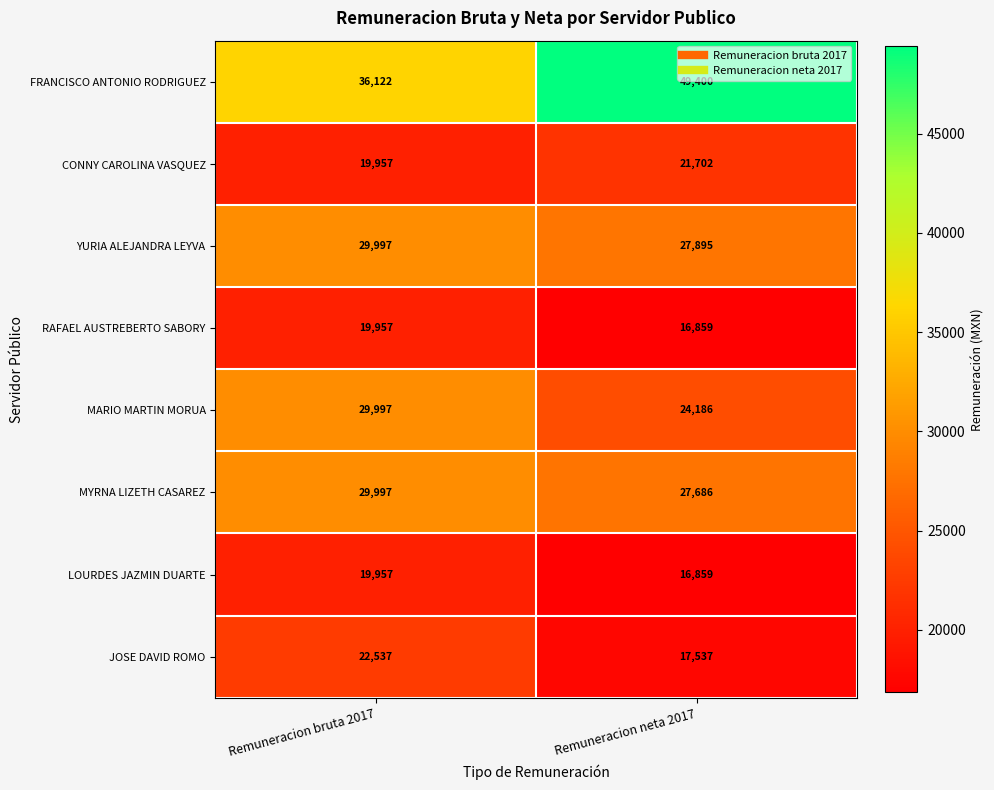

Which label corresponds to the largest value in the chart?

Remuneracion neta 2017